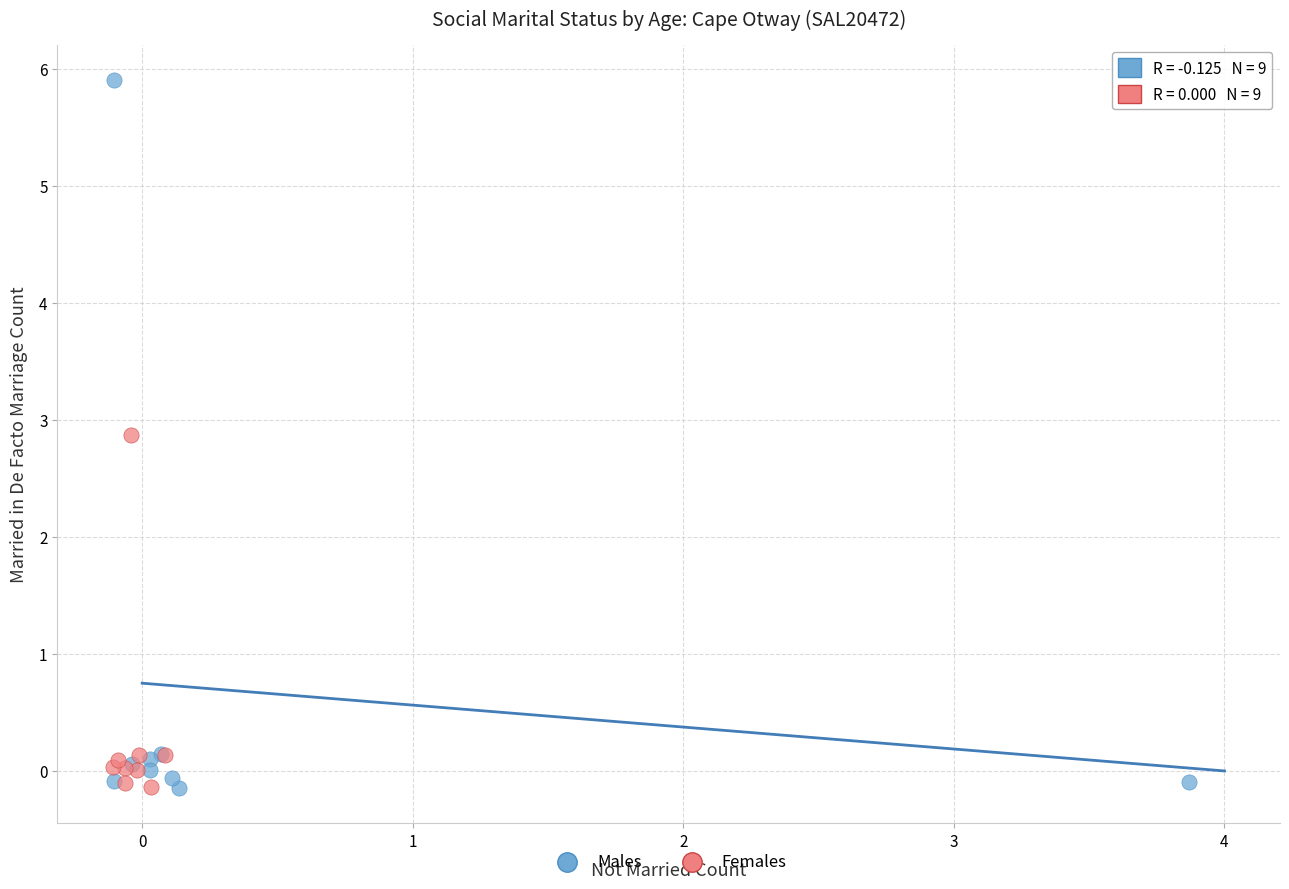

Which series has the largest Y range (max minus min)?

Males